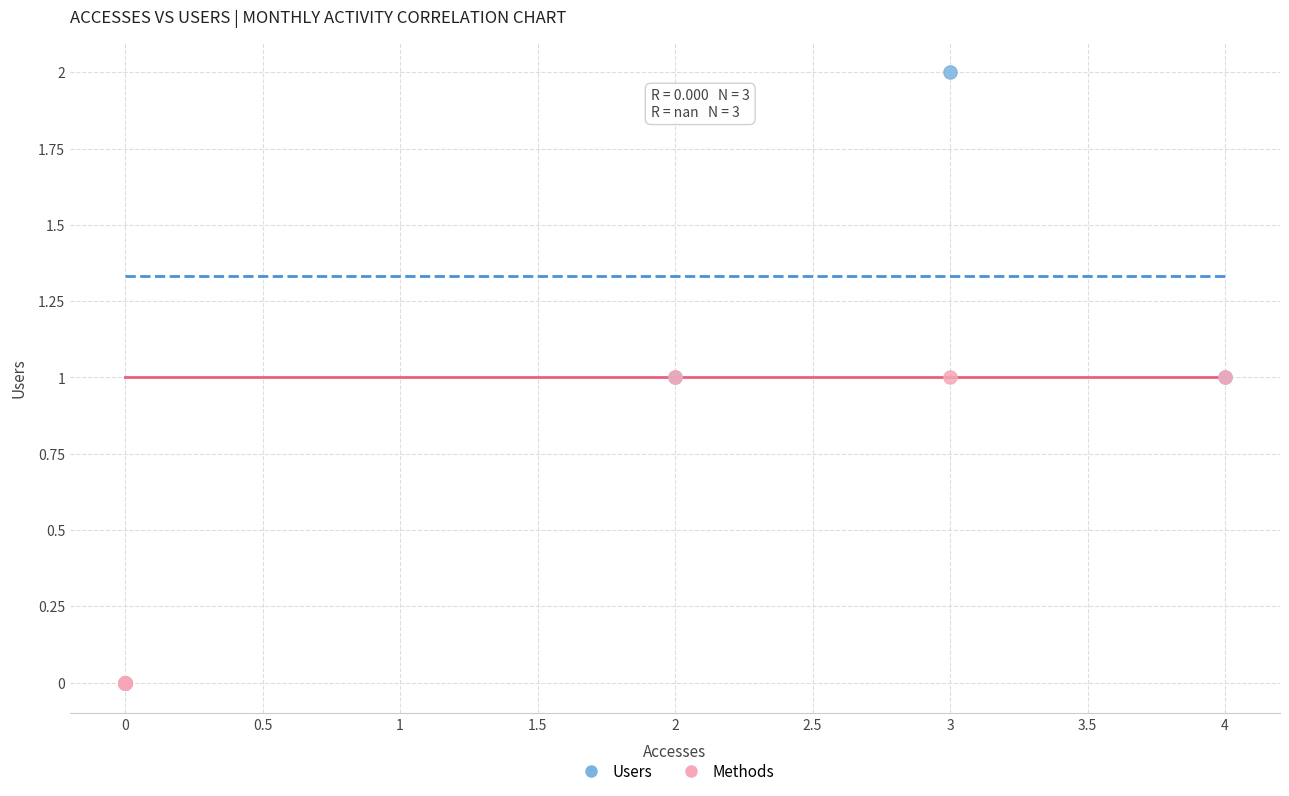

Which series reaches the maximum Y coordinate?

Users